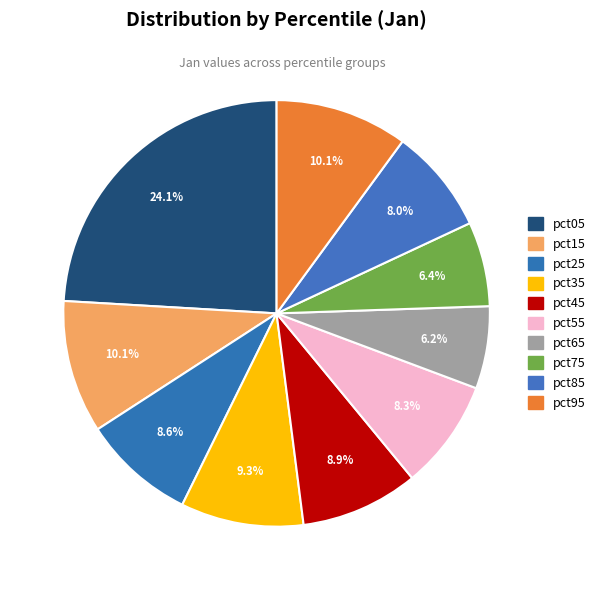

How many segments does this pie chart have?

10